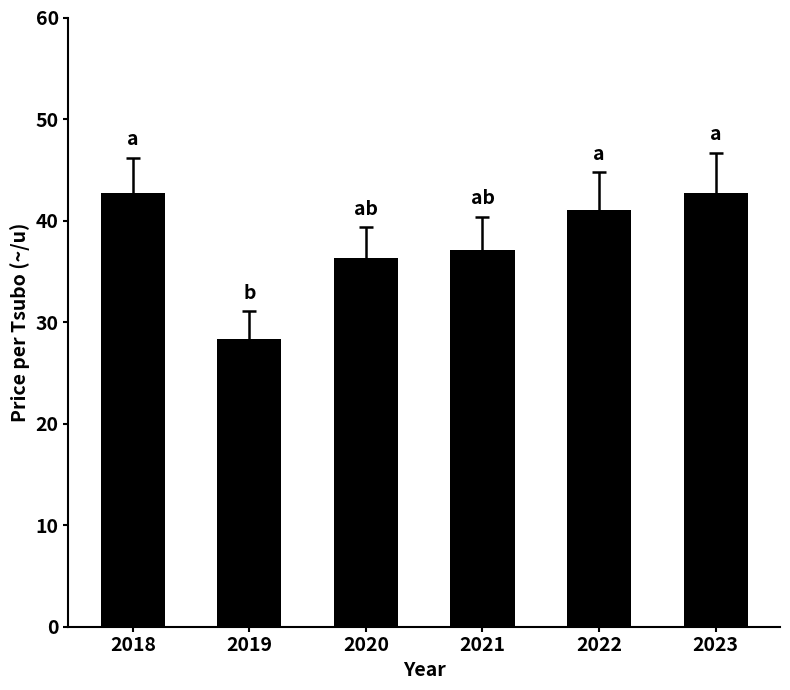

Is it true that the value at 2021 is 21.2?

False